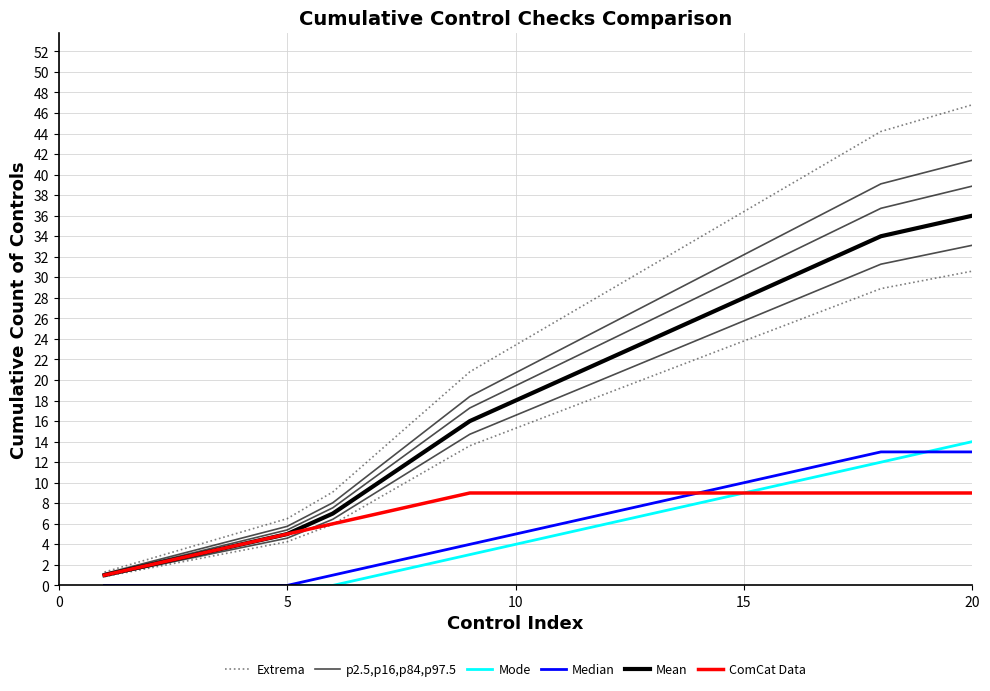

How many ComCat Data values are between 6 and 9?

15